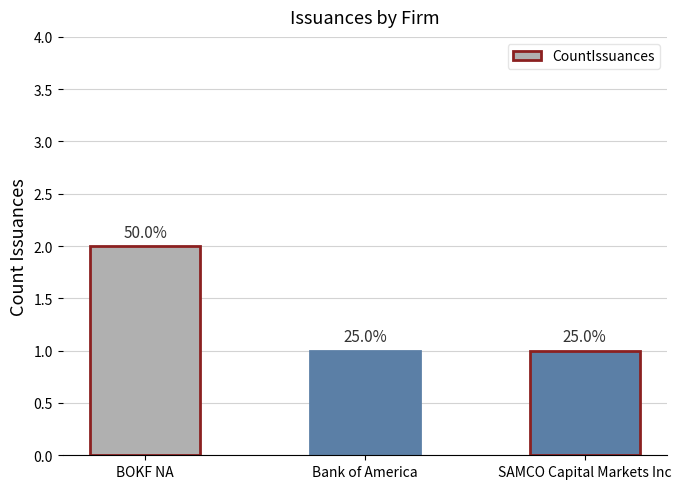

Are the bars horizontal?

No